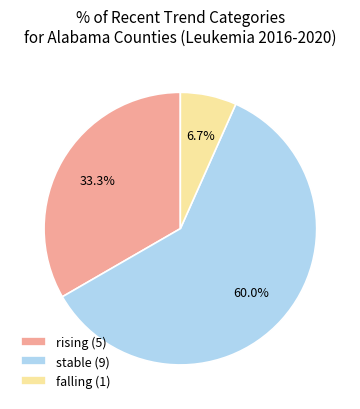

The falling slice represents 11% of the pie. True or false?

False